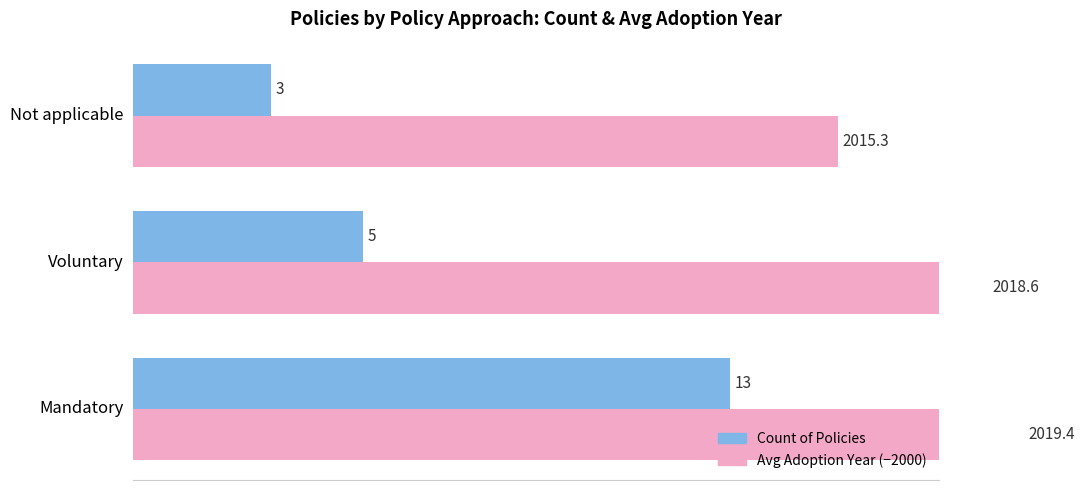

The value of Count of Policies at Not applicable is 0.9. True or false?

False